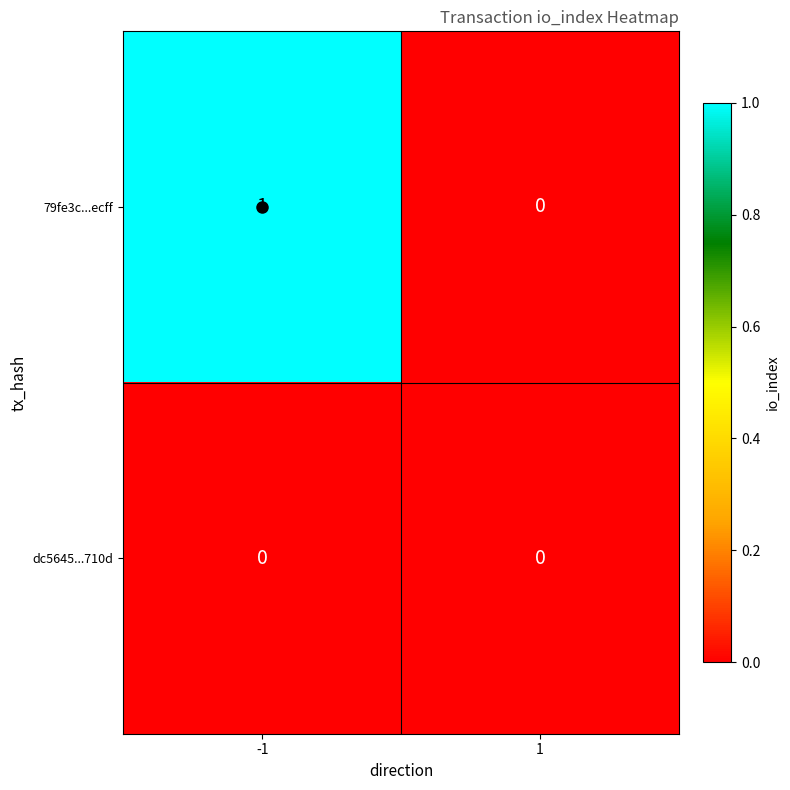

The value of 79fe3c...ecff at 1 is 0. True or false?

True